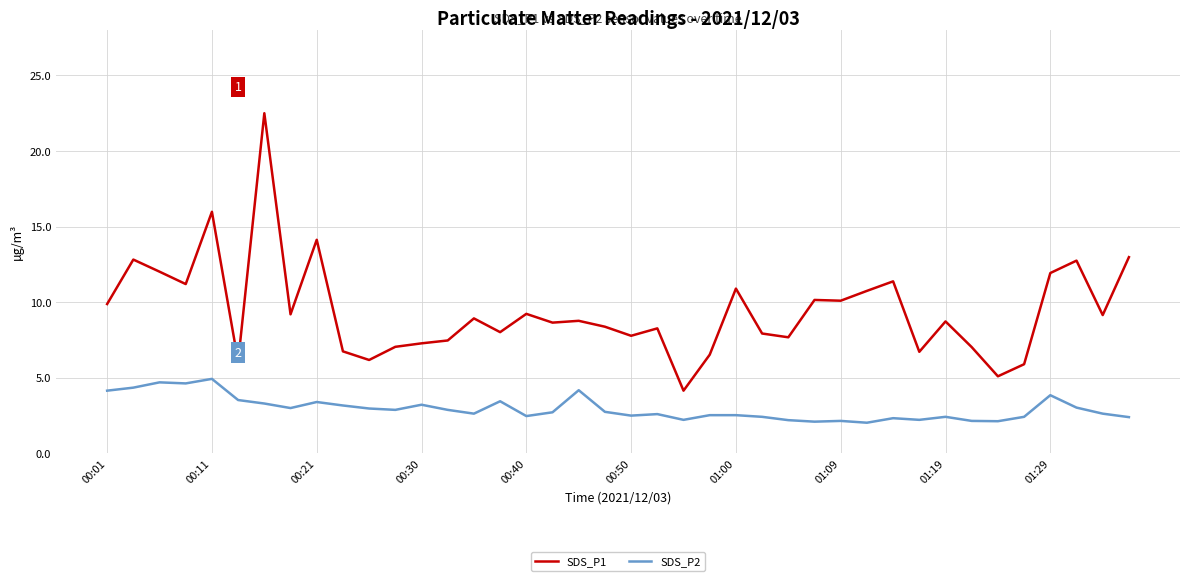

True or false: SDS_P2 and SDS_P1 intersect in this chart.

False